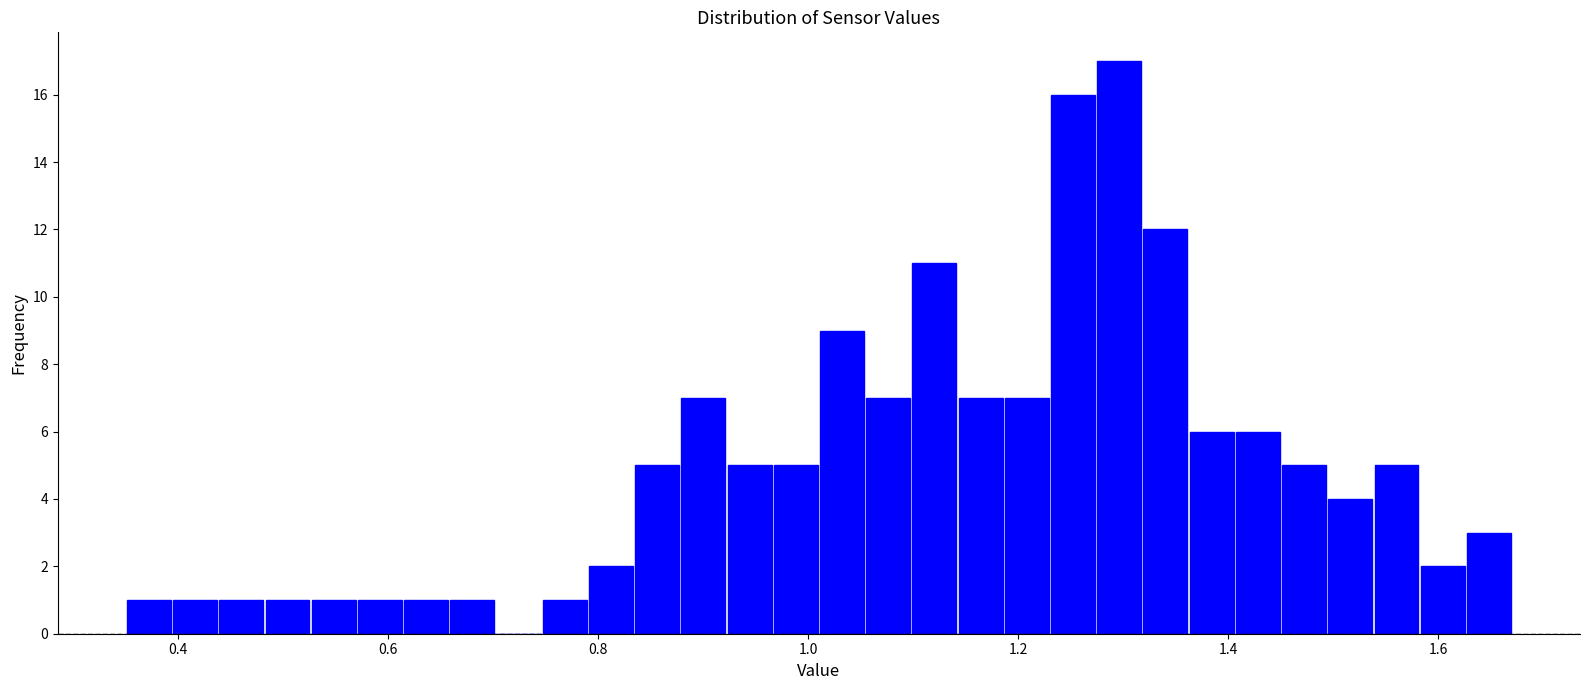

Read against the x-axis, roughly where is the centre of the tallest bar?

1.30